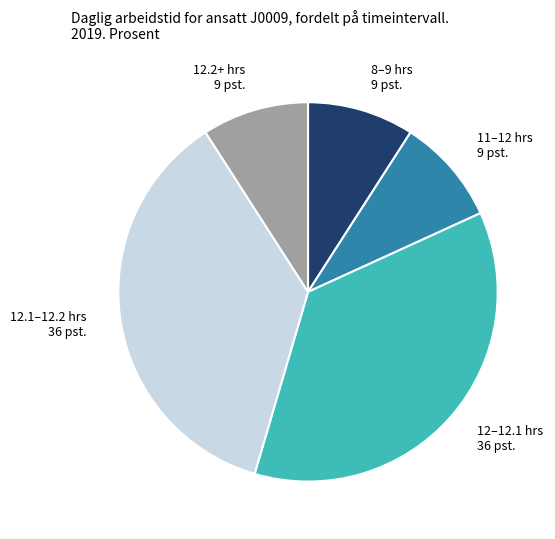

Does 12–12.1 hrs 36 pst. account for over 50% of the chart?

No